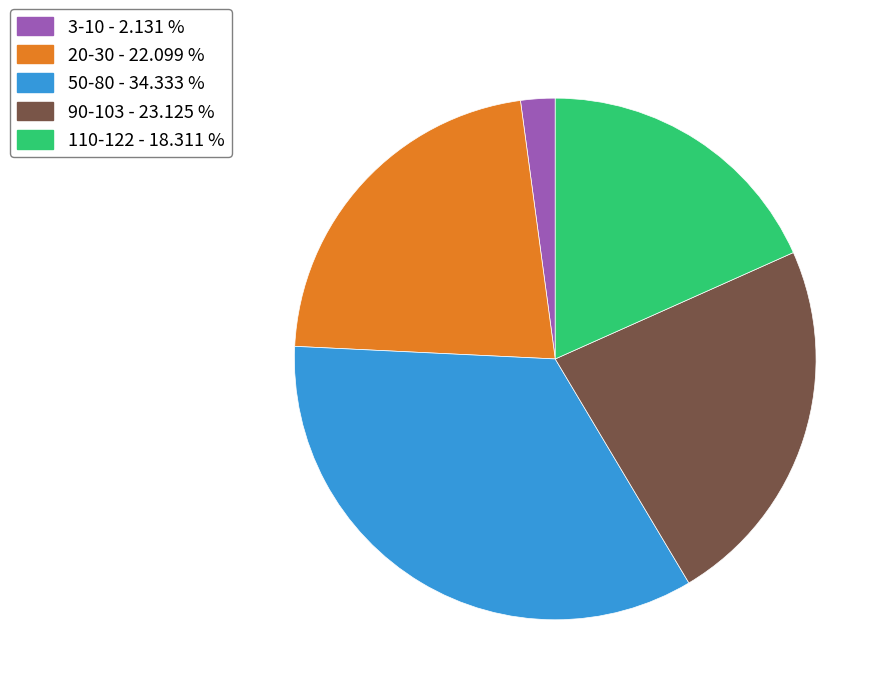

Count the number of slices in the pie.

5